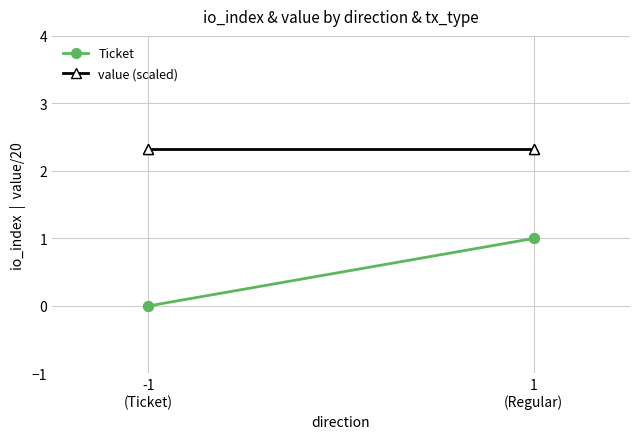

At how many categories does at least one series exceed 0?

2